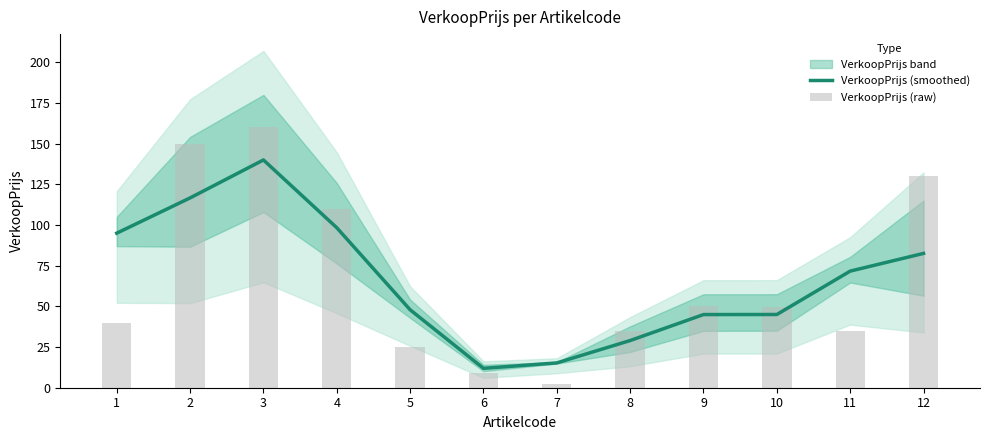

How many groups of bars are there?

12